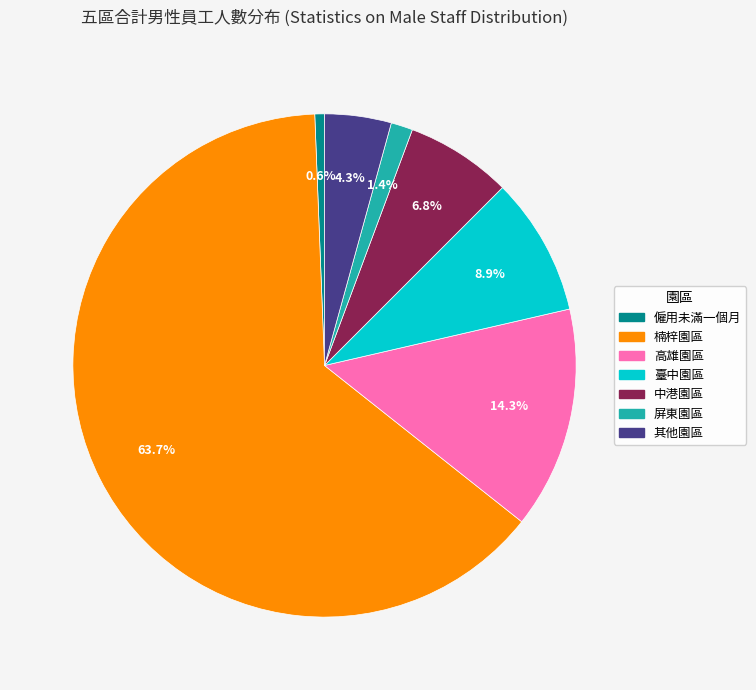

The 楠梓園區 slice represents 55% of the pie. True or false?

False